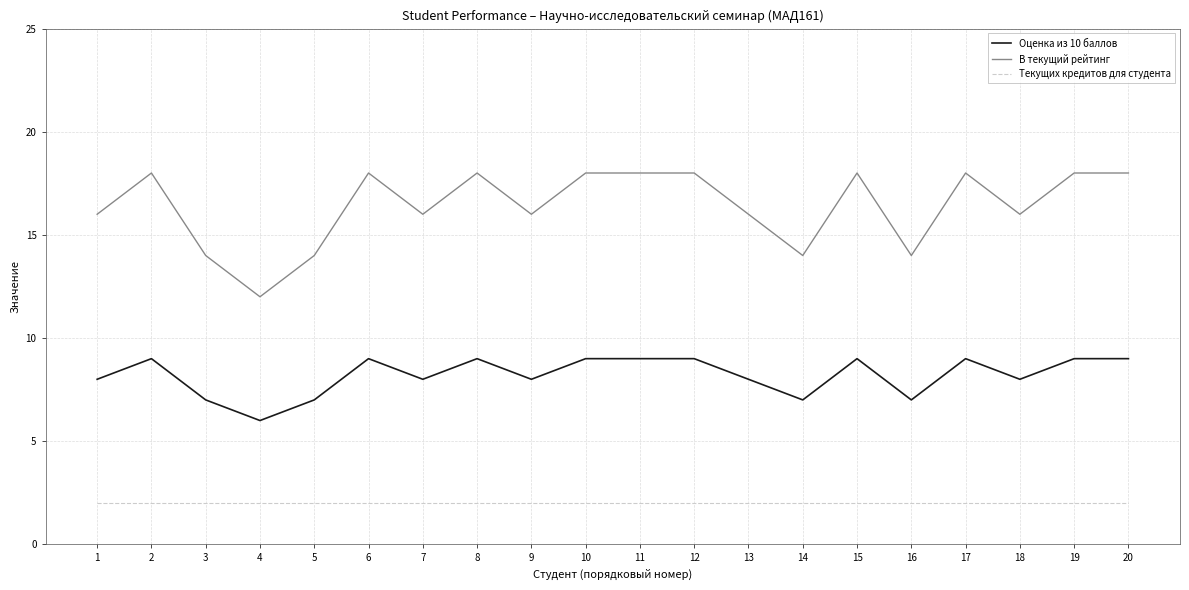

Which category has the lowest value in the В текущий рейтинг series?

4